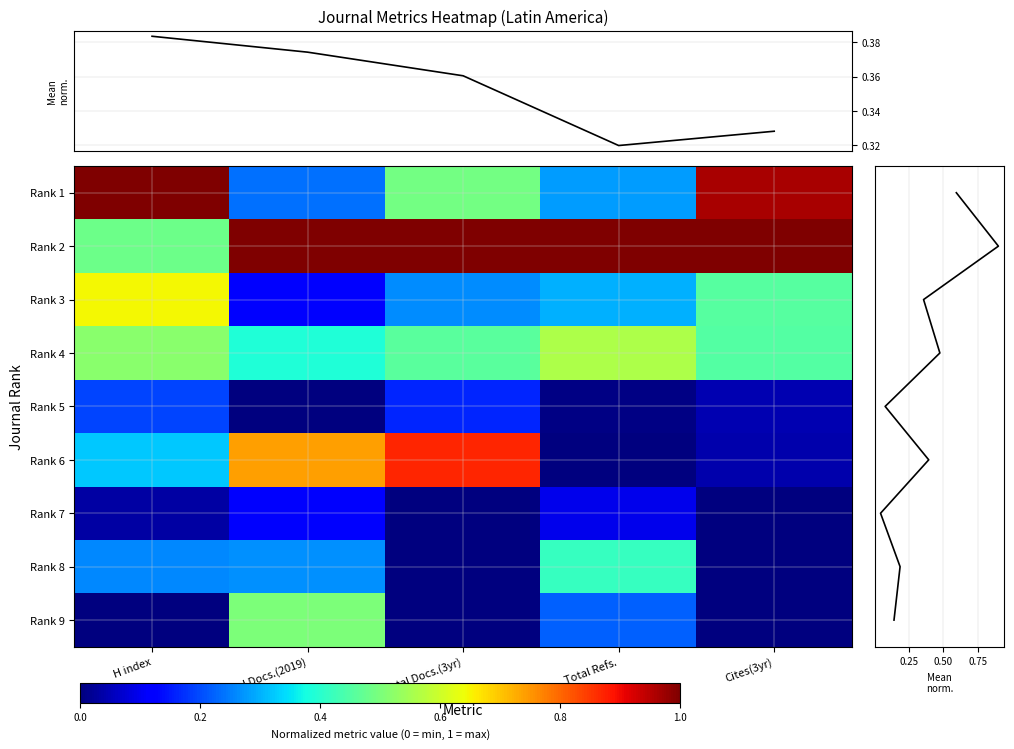

At how many categories does at least one series exceed 0?

5